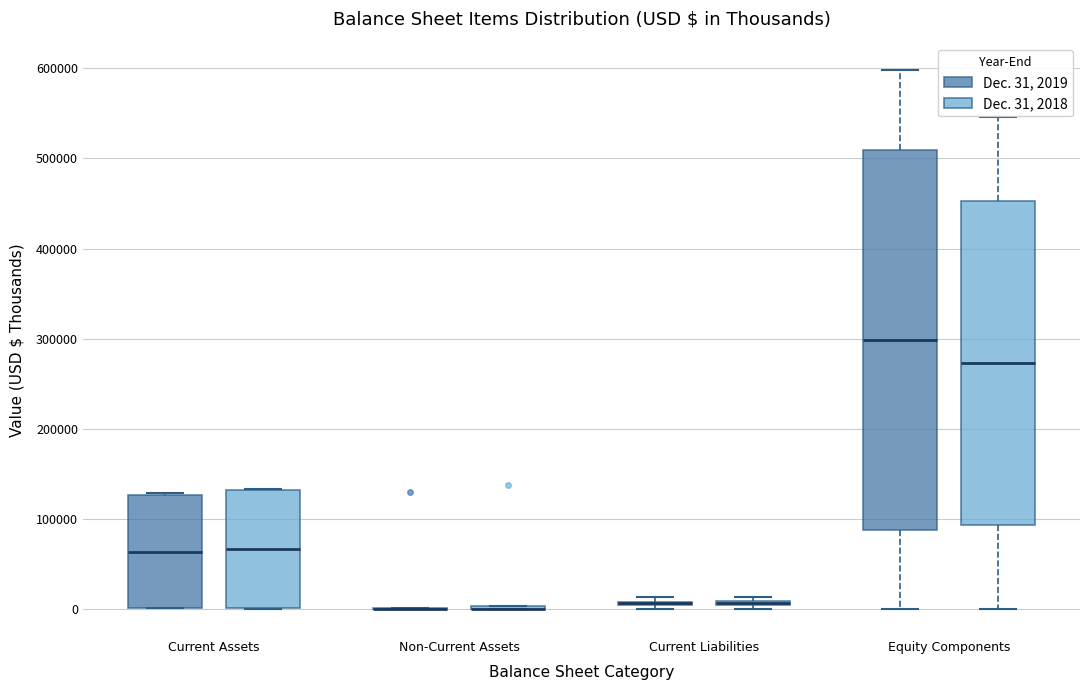

Comparing the boxes themselves (not the whiskers), which one is the tallest?

Equity Components (Dec. 31, 2019)